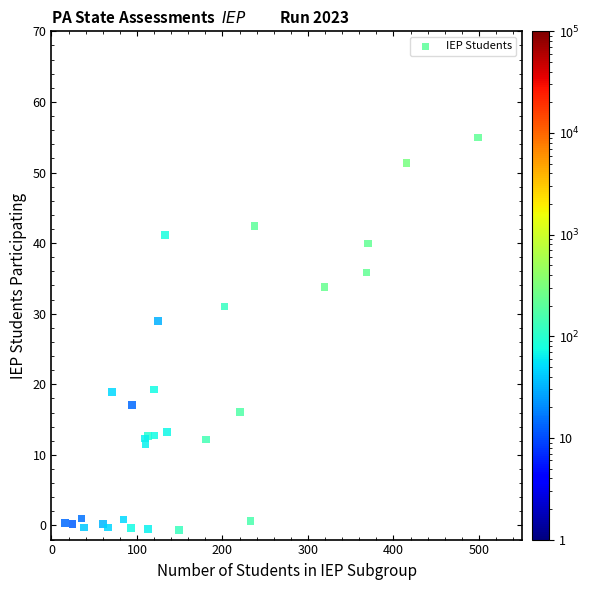

What Y value in the scatter plot is closest to 27?

29.0